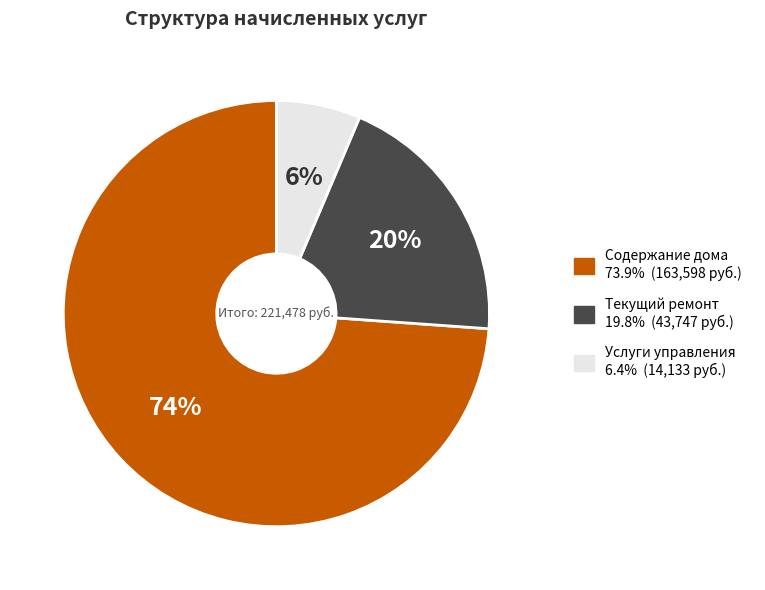

Which has a higher value, Содержание дома or Услуги управления?

Содержание дома